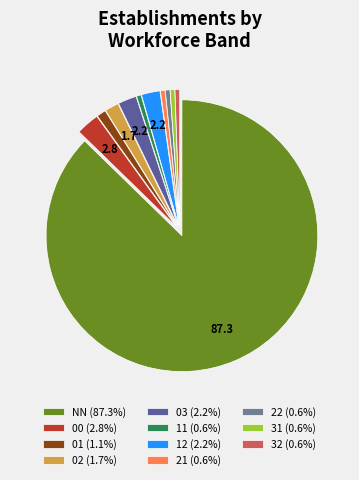

Is 32 (0.6%) the majority of the pie?

No